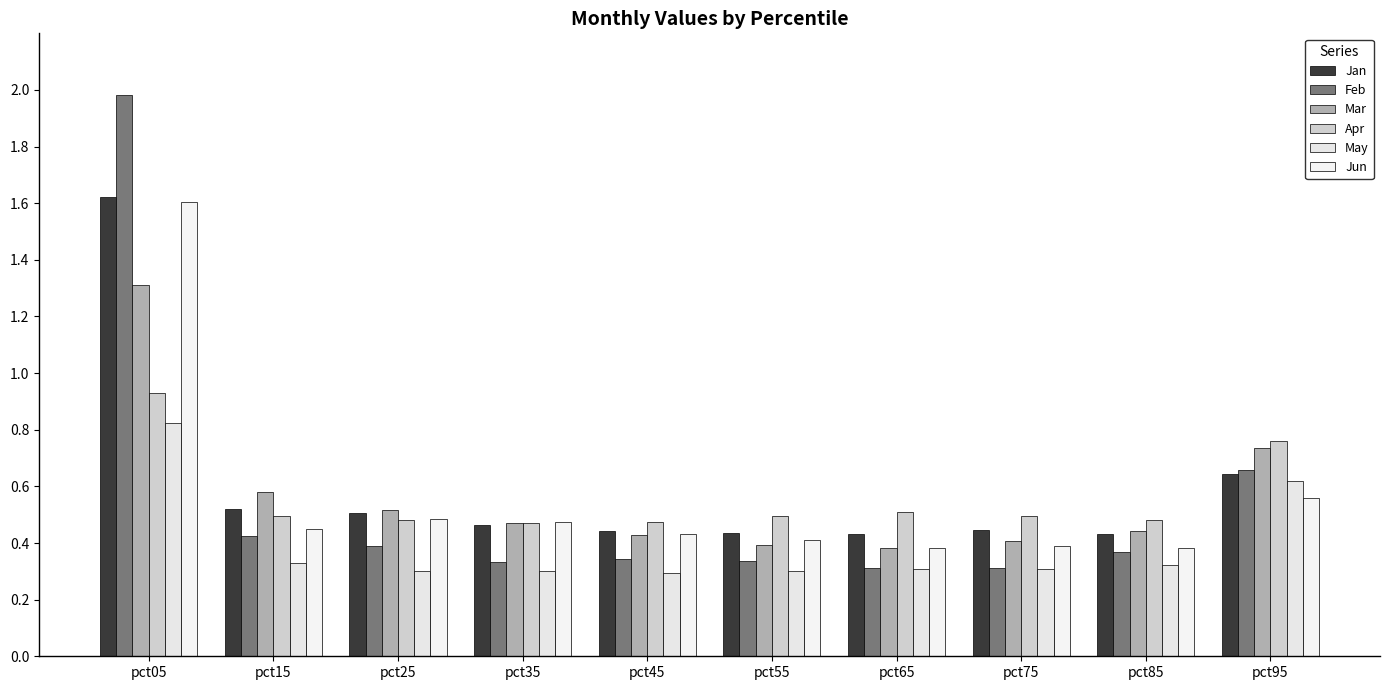

List the series in order of their peak value, lowest first.

May, Apr, Mar, Jun, Jan, Feb